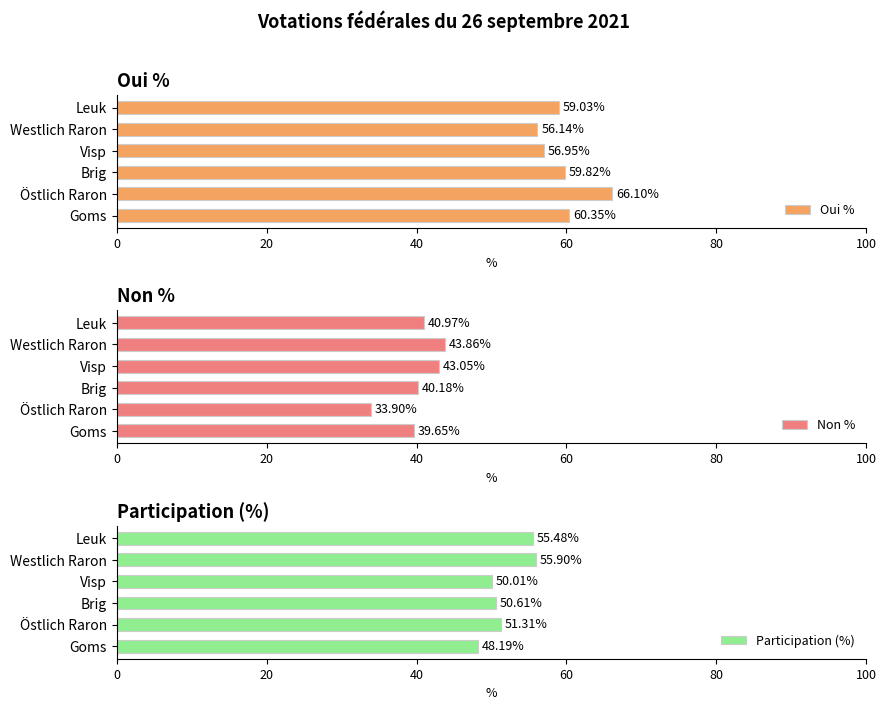

What is the difference between the maximum and minimum values in the Oui % series?

10.0